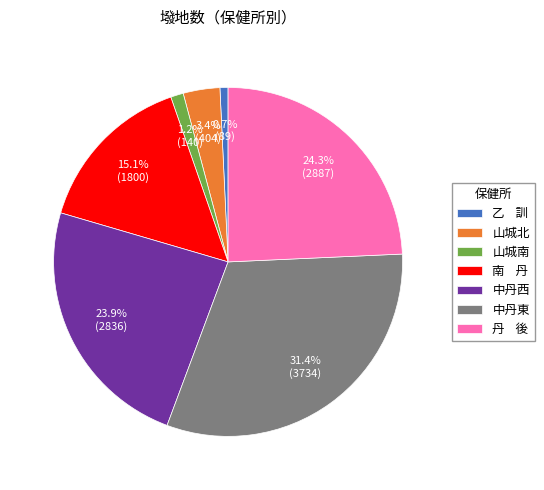

Do 中丹東 and 南 丹 together represent more than half of the pie?

No